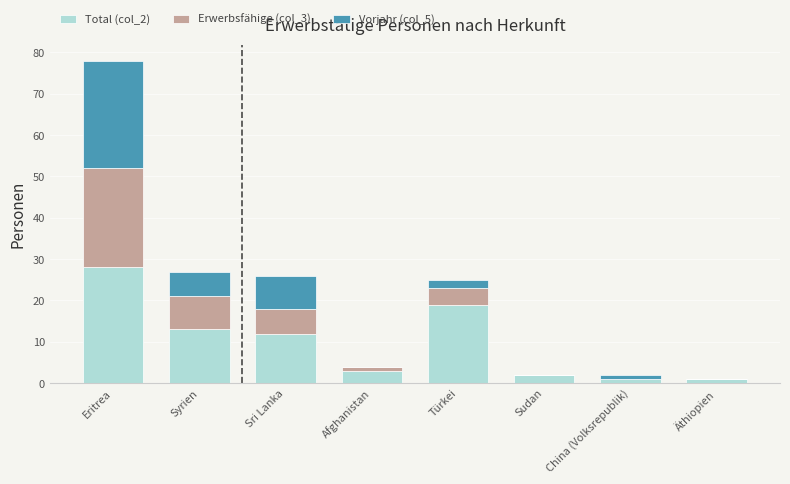

Reading left to right, list the values for the Total (col_2) series.

Eritrea=28	Syrien=13	Sri Lanka=12	Afghanistan=3	Türkei=19	Sudan=2	China (Volksrepublik)=1	Äthiopien=1